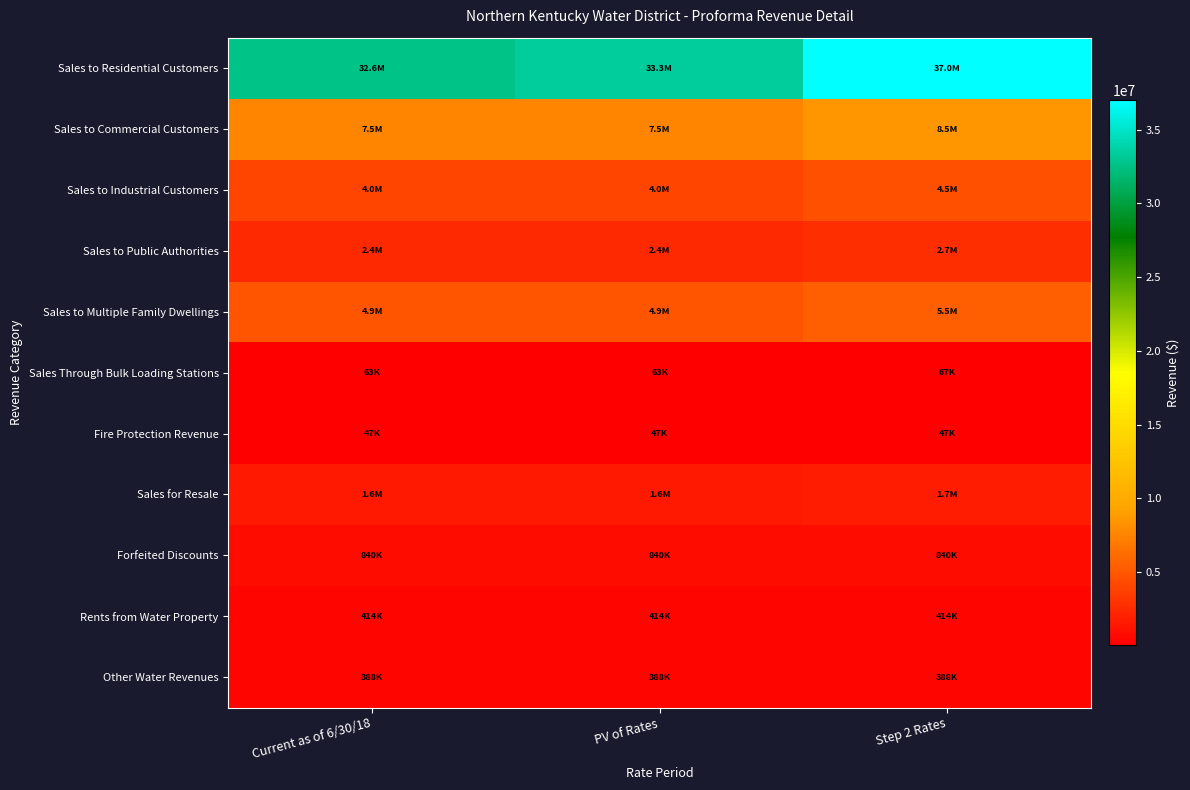

How many data points does each series have?

3